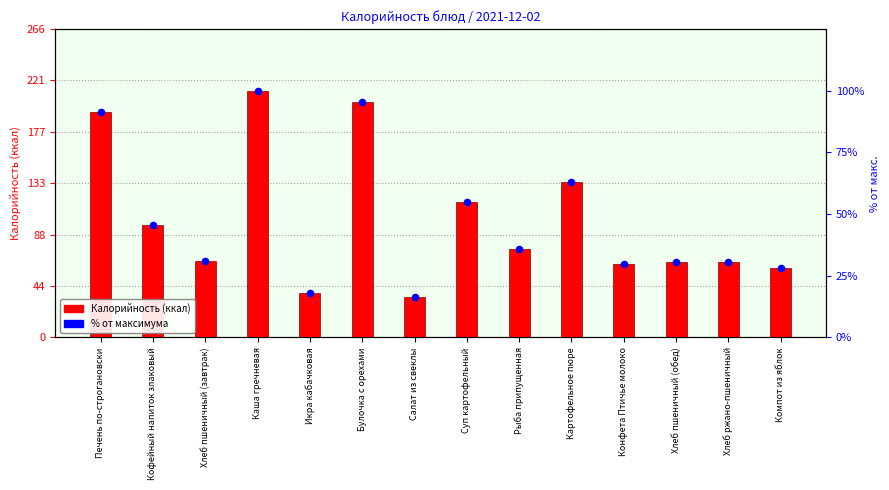

Is the value of % от максимума at Суп картофельный greater than the value of Калорийность (ккал) at Икра кабачковая?

Yes